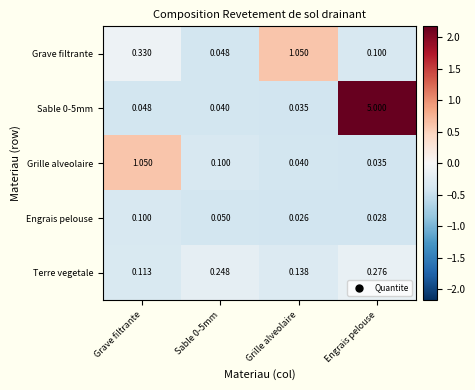

Which category has the lowest value across all series?

Grille alveolaire